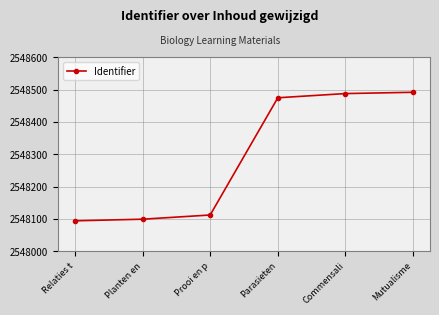

What is the label of the 3rd point from the right?

Parasieten